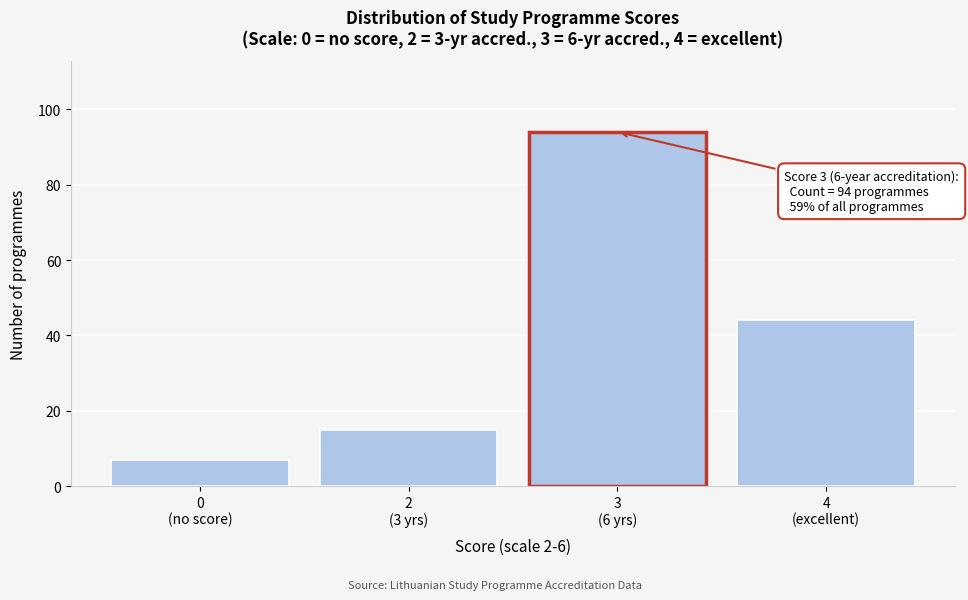

Reading left to right, extract all data points from this chart.

7	15	94	44